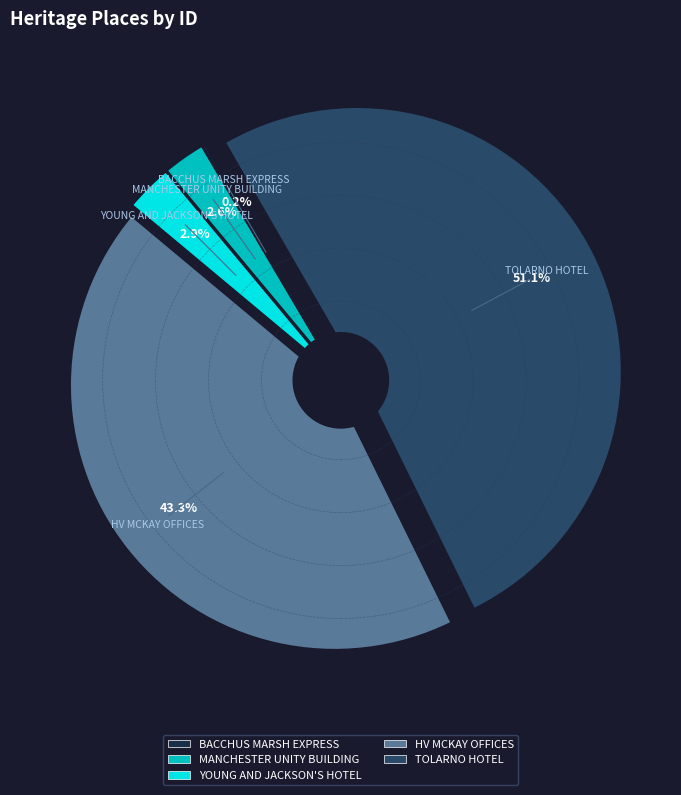

How much of the chart is everything except YOUNG AND JACKSON'S HOTEL?

97.1%